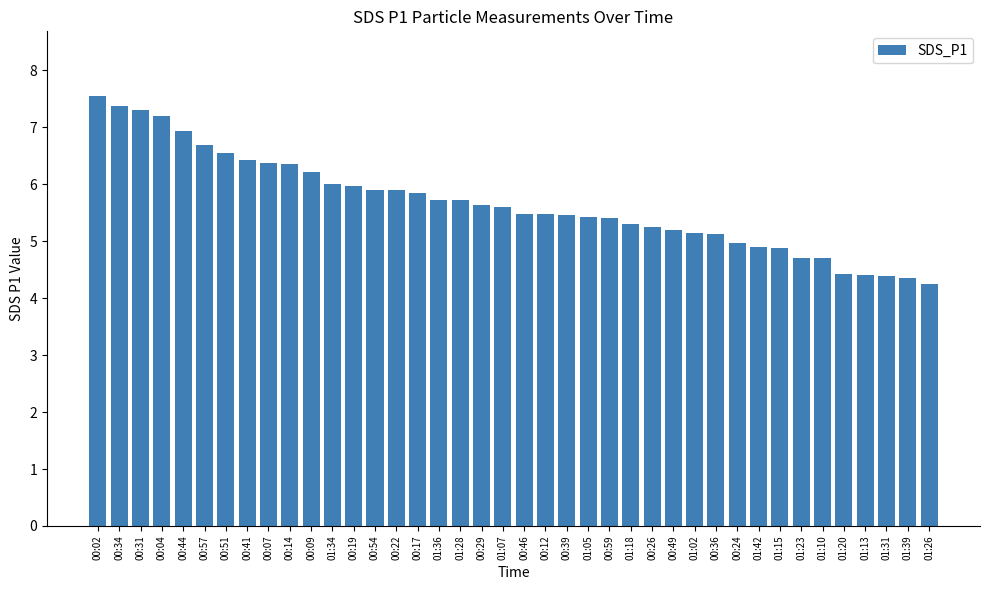

The chart shows a value of 5.5 at 00:39. True or false?

True